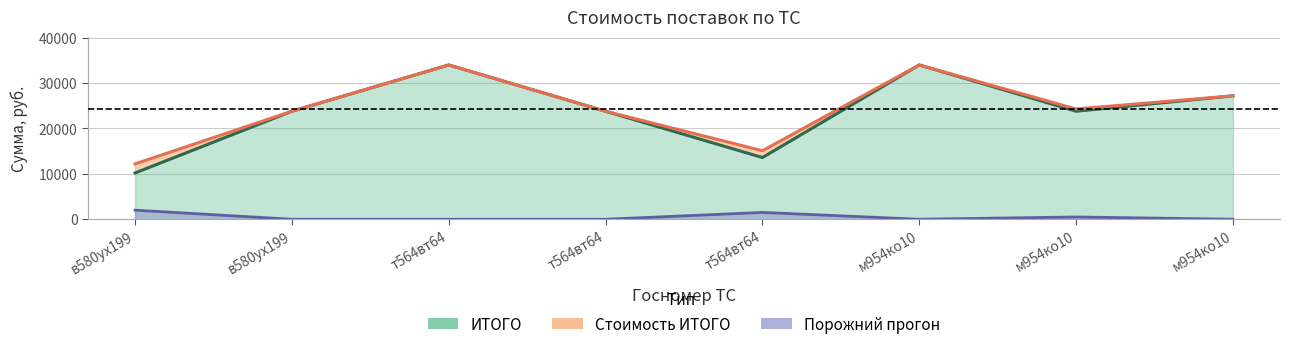

The Порожний прогон series shows 1330 at м954ко10. True or false?

False